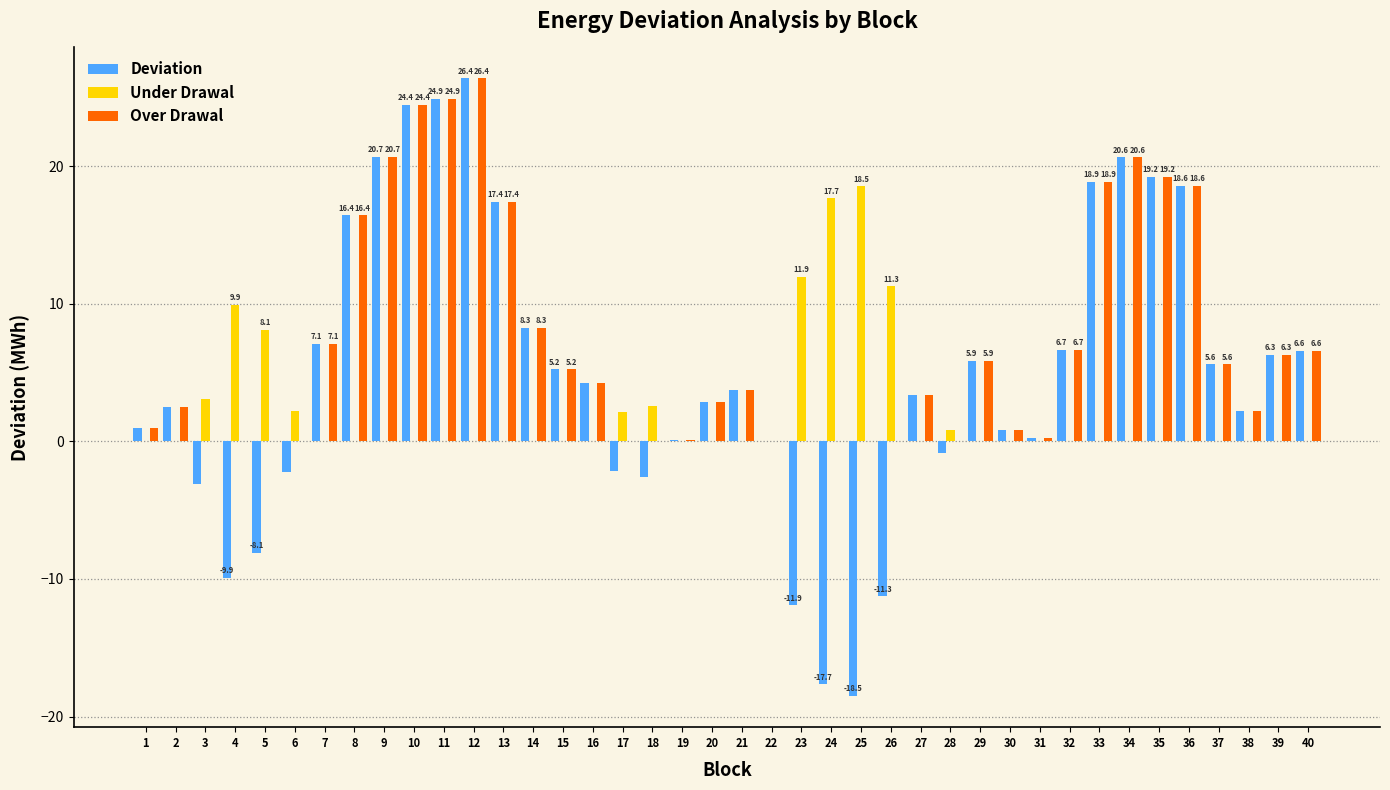

What is the sum of the Over Drawal values at 18 and 34?

20.6